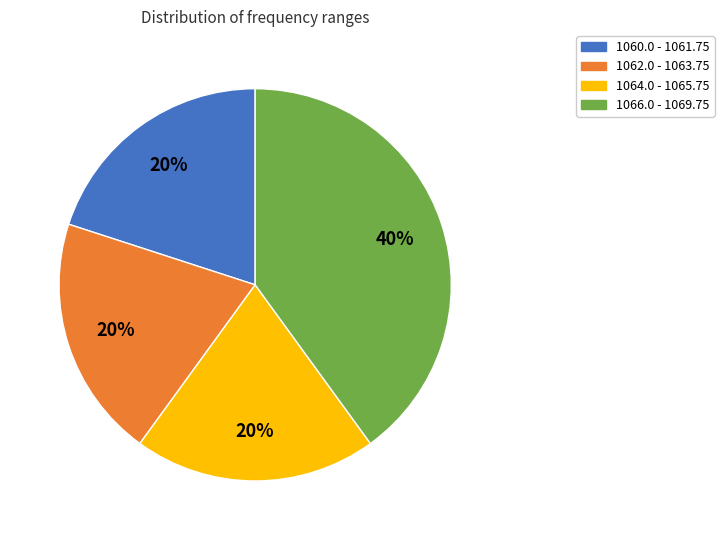

To the nearest percent, what is the average slice percentage?

25%